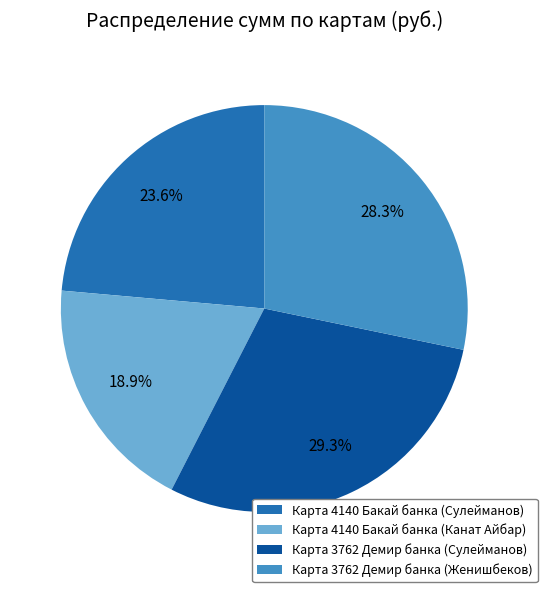

What percentage is the Карта 4140 Бакай банка (Сулейманов) slice, to the nearest percent?

24%